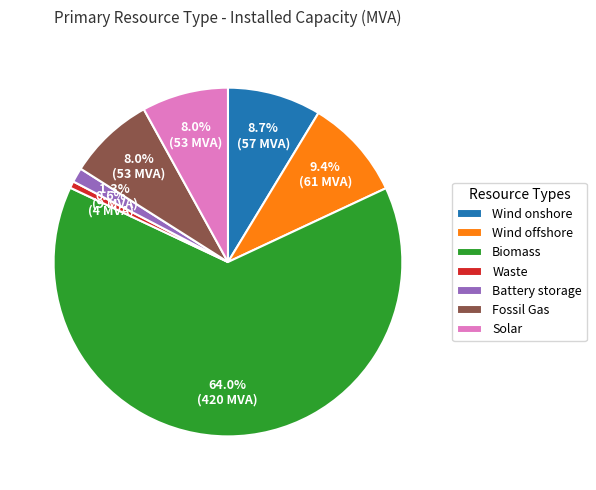

Which category accounts for the majority?

Biomass